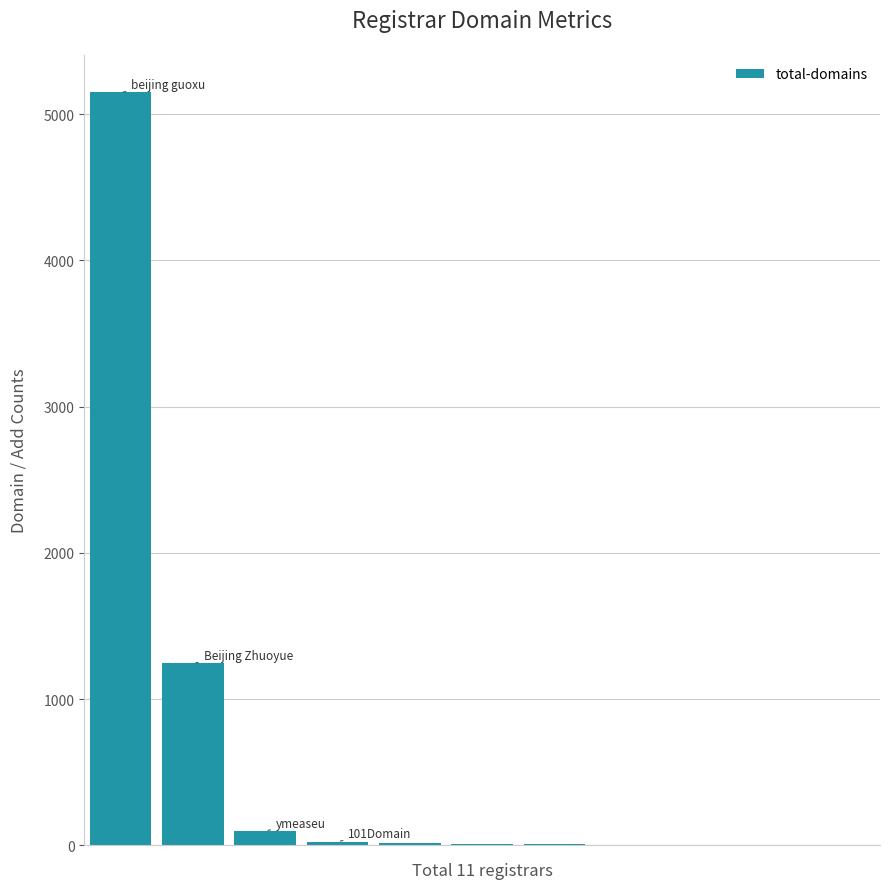

What is the sum of all values?

6557